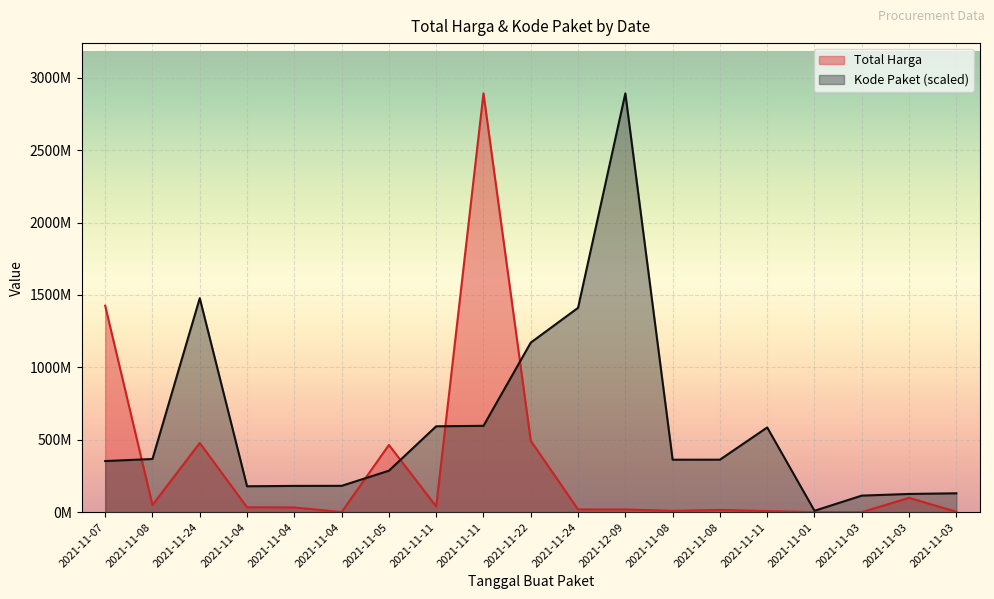

Reading left to right, list all the values displayed in this chart.

Total Harga: 1425867900.0	49730040.0	477600000.0	34000000.0	32441200.0	577875.0	464002100.0	39440000.0	2892122000.0	493000000.0	19175000.0	18900000.0	9180000.0	15513960.0	7401240.0	333600.0	78000.0	98772570.0	2772000.0
Kode Paket: 352883521.5	367273231.7	1477840024.8	178927446.8	181360692.3	181822169.9	286367820.0	593019677.6	596250020.7	1171020357.2	1411261394.6	2892122000.0	362301859.5	362532598.3	585048701.0	9732981.9	114299608.2	125794595.4	130346442.5